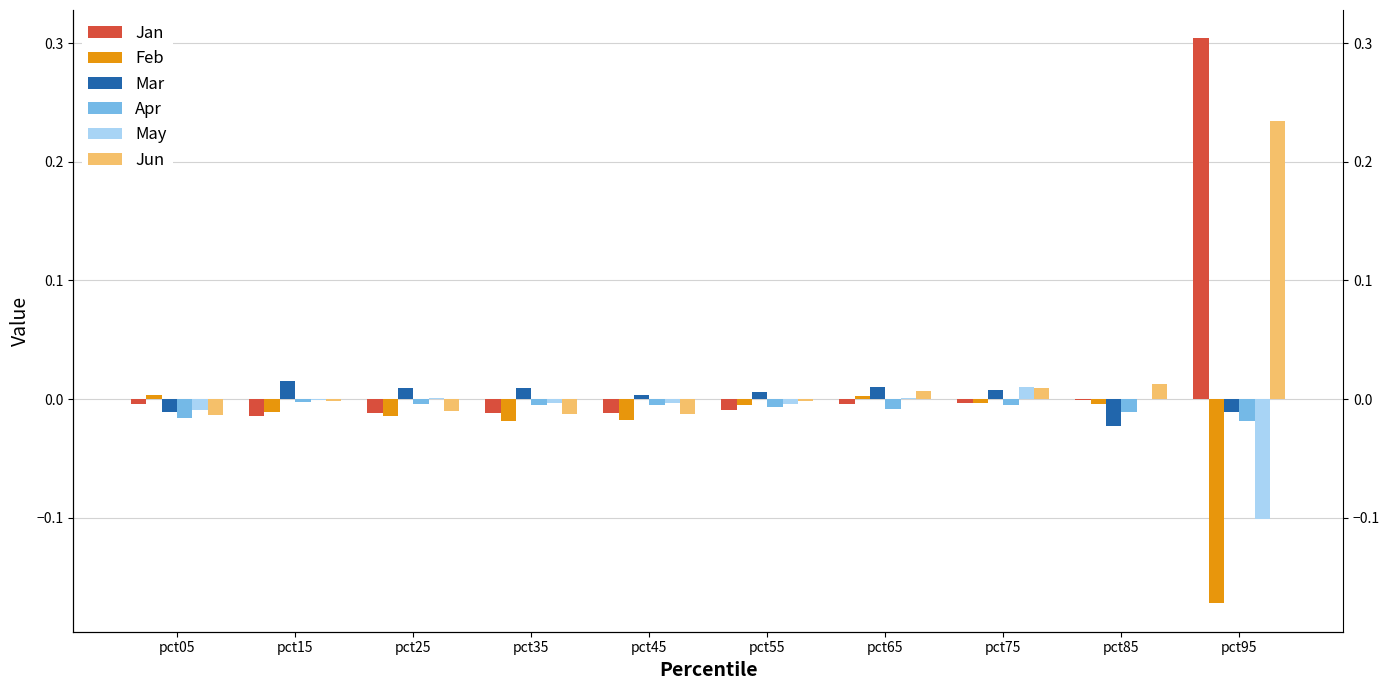

The Apr series shows -0.0 at pct65. True or false?

True